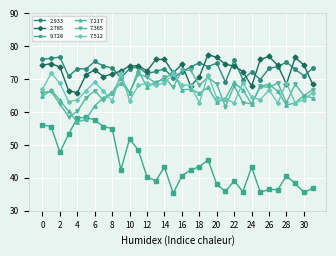

What is the smallest value displayed?

35.3